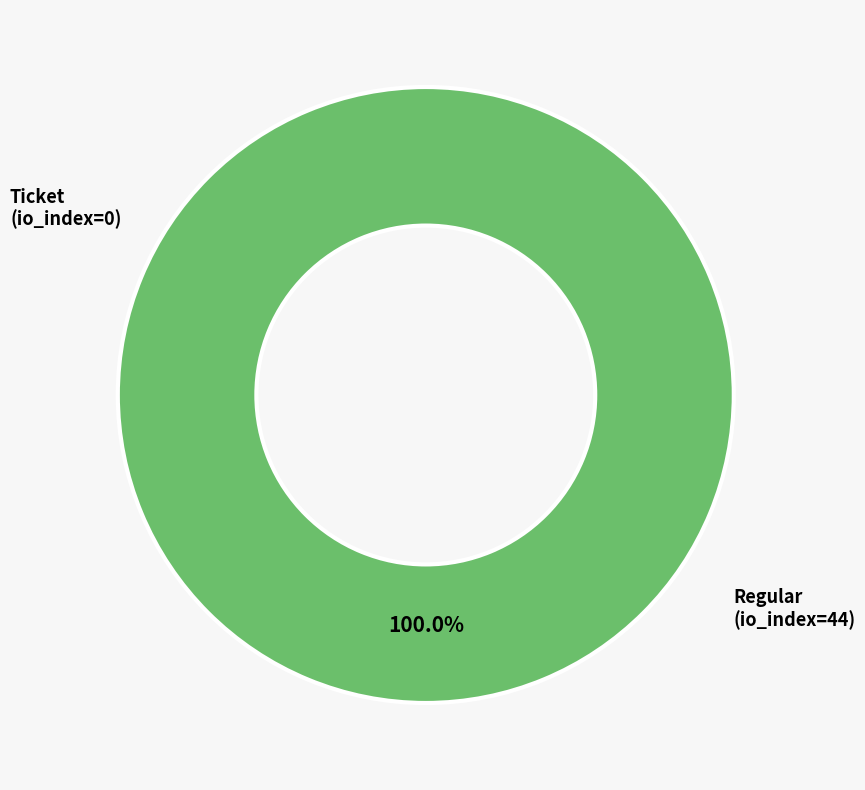

To the nearest percent, what portion does Regular (io_index=44) represent?

100%